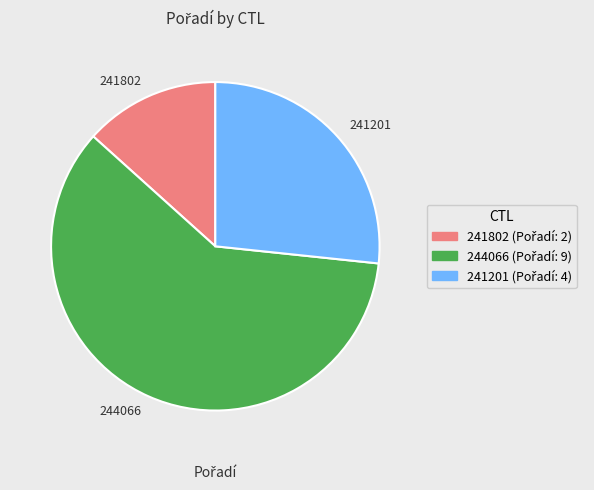

Which category has the biggest portion of the pie?

244066